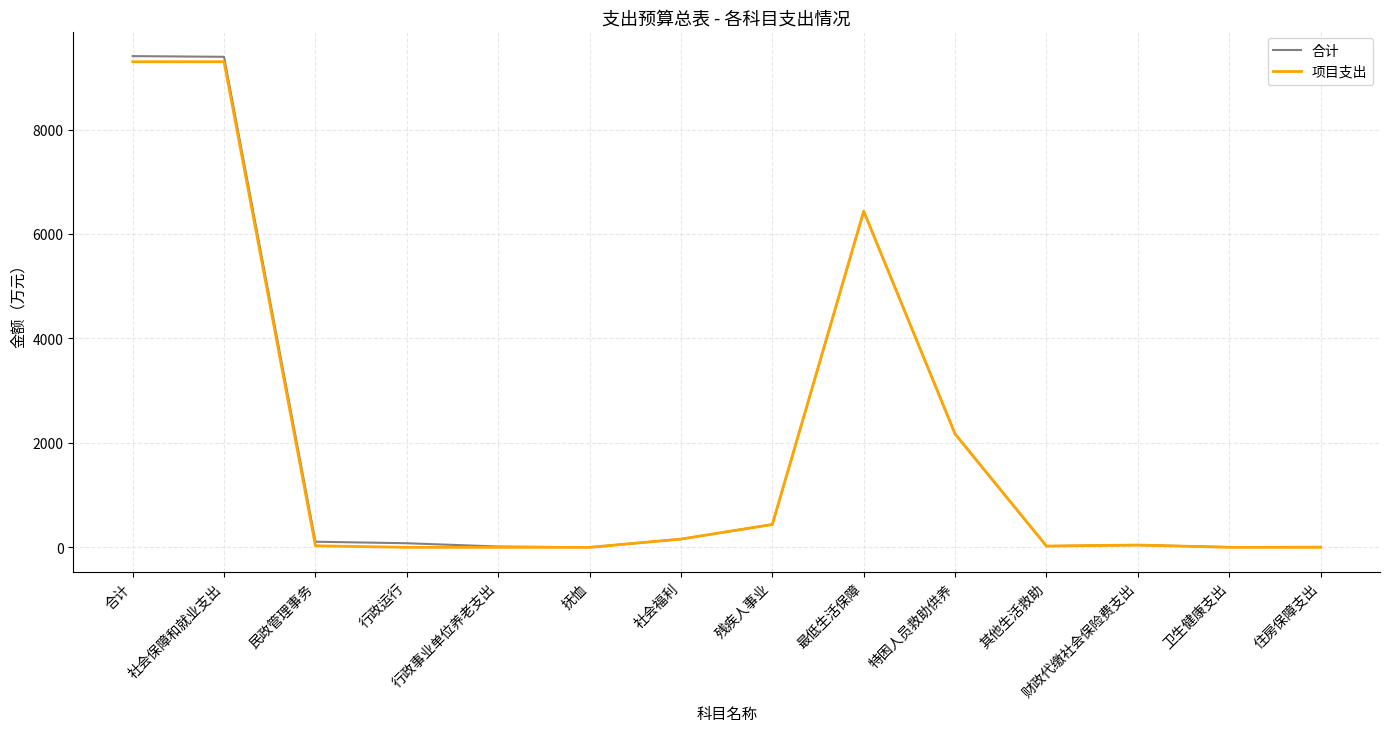

What is the total value across all series at 合计?

18705.9